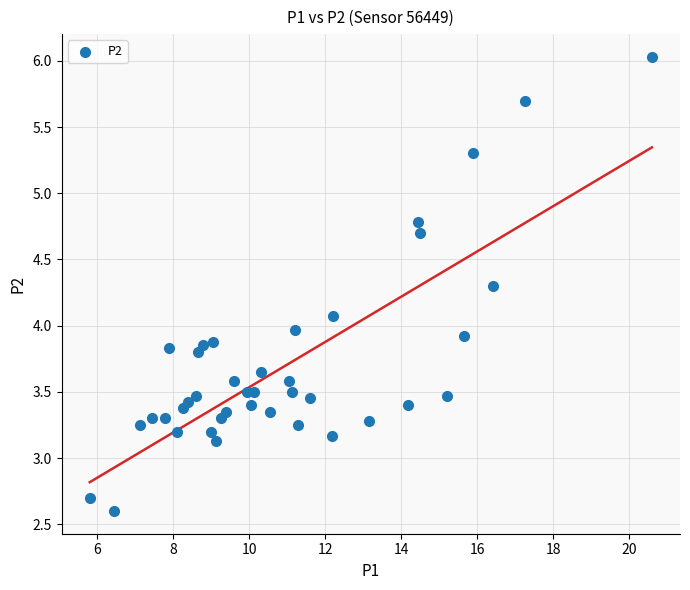

What is the range of X values (max minus min)?

14.8